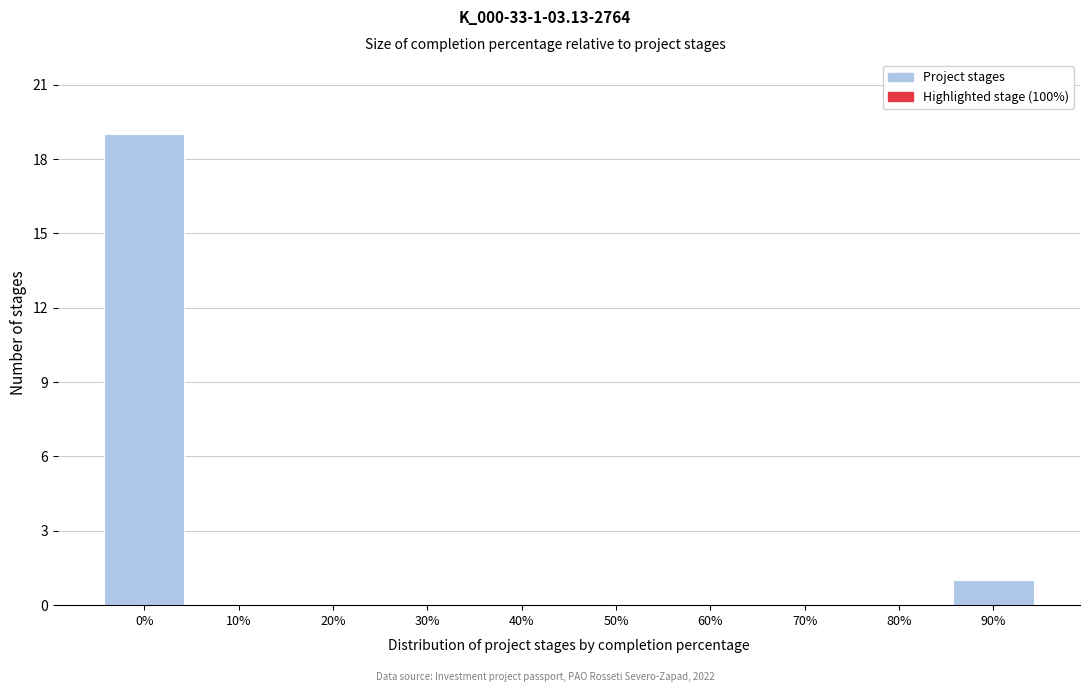

Reading right to left, what are all the values shown in this chart?

90%=1	80%=0	70%=0	60%=0	50%=0	40%=0	30%=0	20%=0	10%=0	0%=19